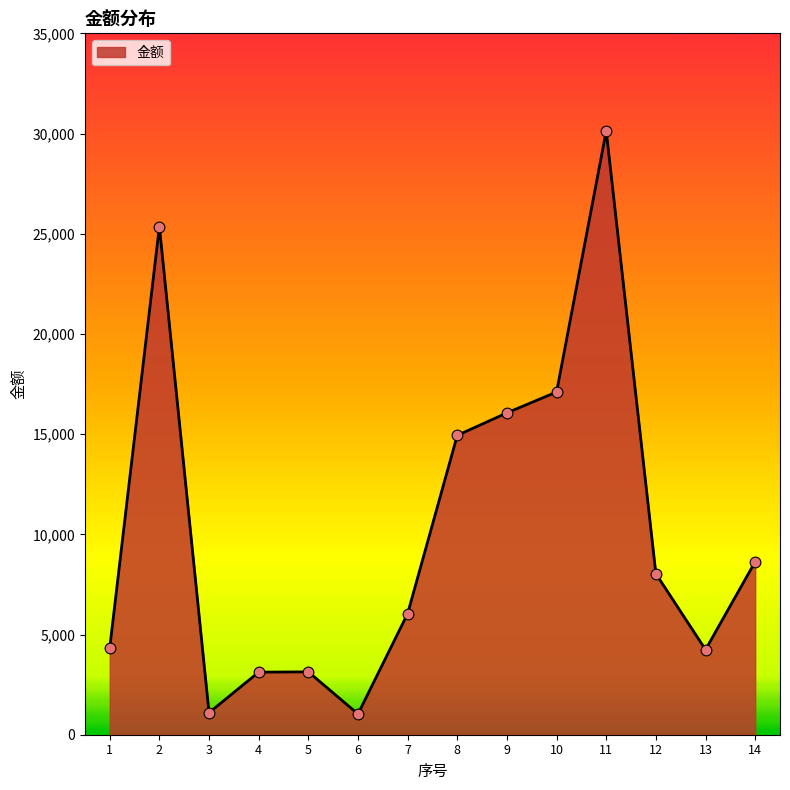

Which has a higher value, 7 or 6?

7